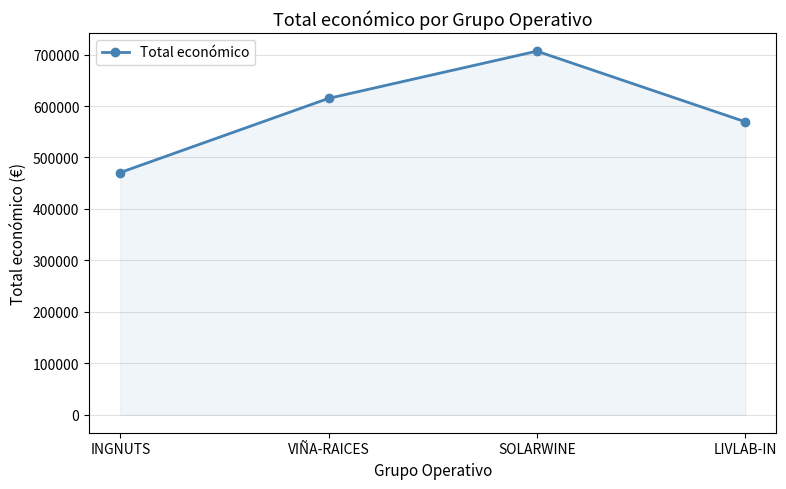

Is it true that the value at SOLARWINE is 1107394?

False